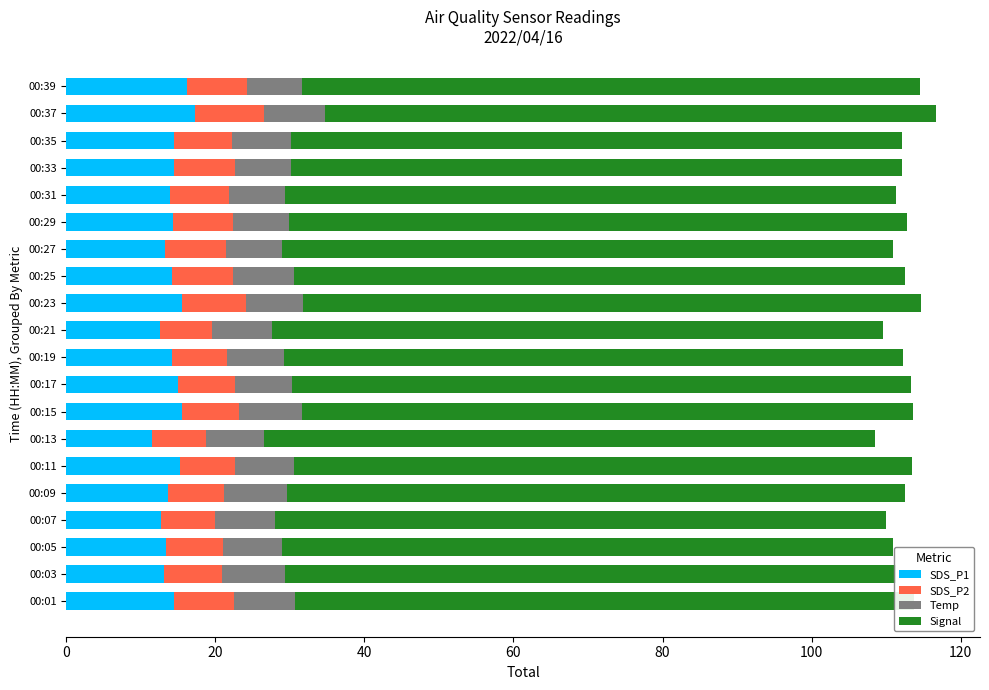

Reading right to left, list all the values displayed in this chart.

SDS_P1: 16.1	17.3	14.5	14.4	13.9	14.3	13.2	14.2	15.6	12.6	14.2	15.0	15.6	11.5	15.2	13.7	12.8	13.4	13.2	14.5
SDS_P2: 8.1	9.3	7.8	8.2	7.9	8.1	8.2	8.1	8.5	7.1	7.3	7.6	7.7	7.2	7.3	7.4	7.2	7.5	7.7	8.1
Temp: 7.4	8.2	7.8	7.5	7.5	7.5	7.6	8.2	7.6	8.0	7.7	7.7	8.4	7.8	7.9	8.5	8.0	8.0	8.5	8.2
Signal: 83.0	82.0	82.0	82.0	82.0	83.0	82.0	82.0	83.0	82.0	83.0	83.0	82.0	82.0	83.0	83.0	82.0	82.0	82.0	83.0